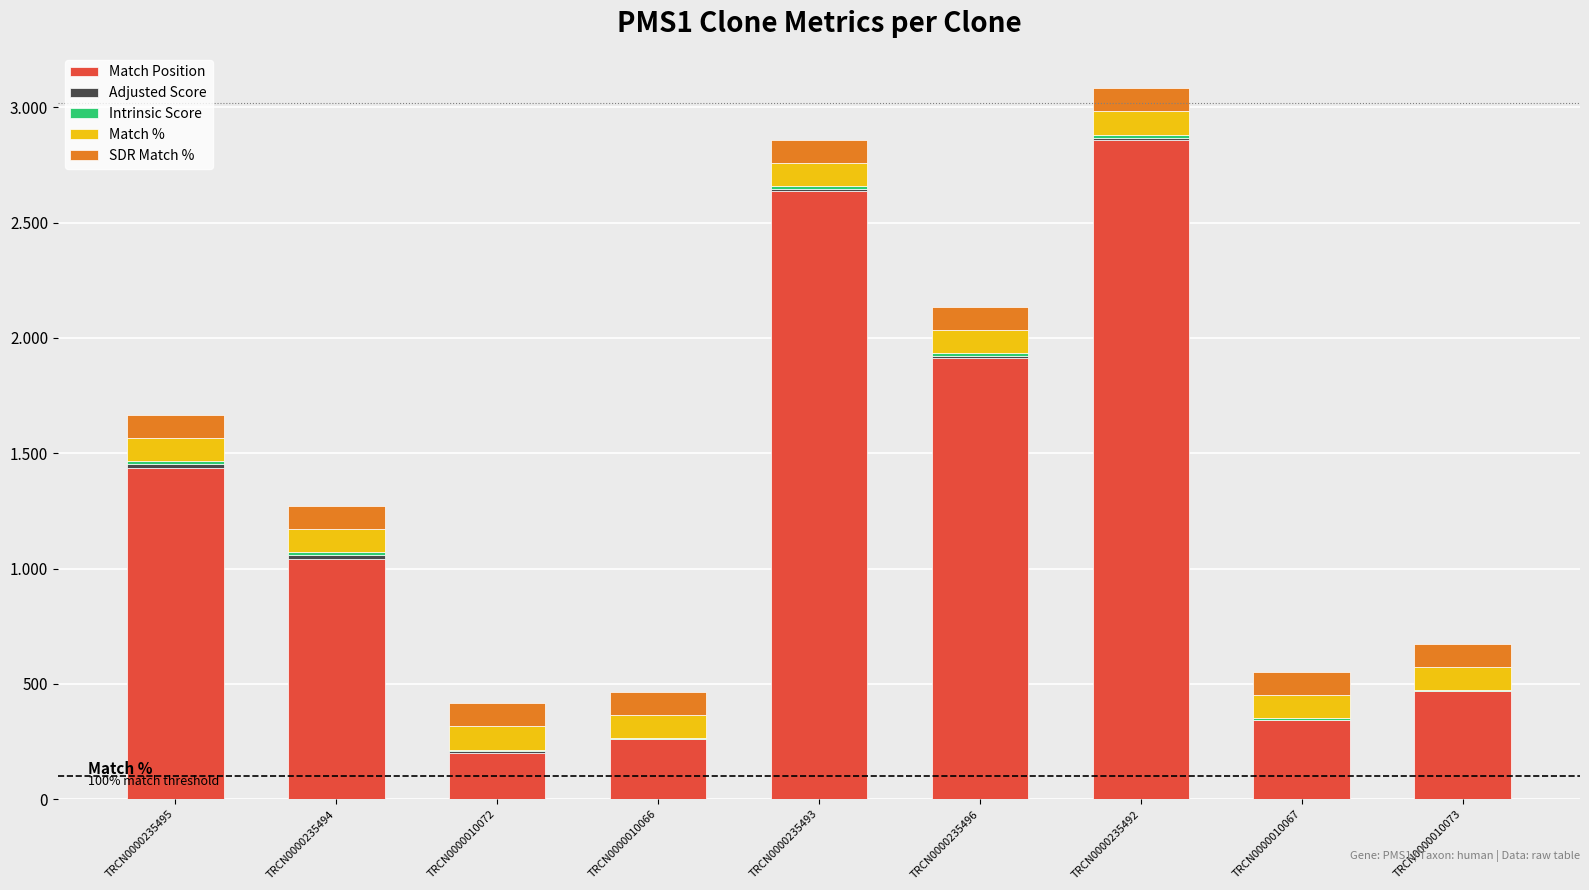

Are the bars grouped side by side (vs. stacked)?

No